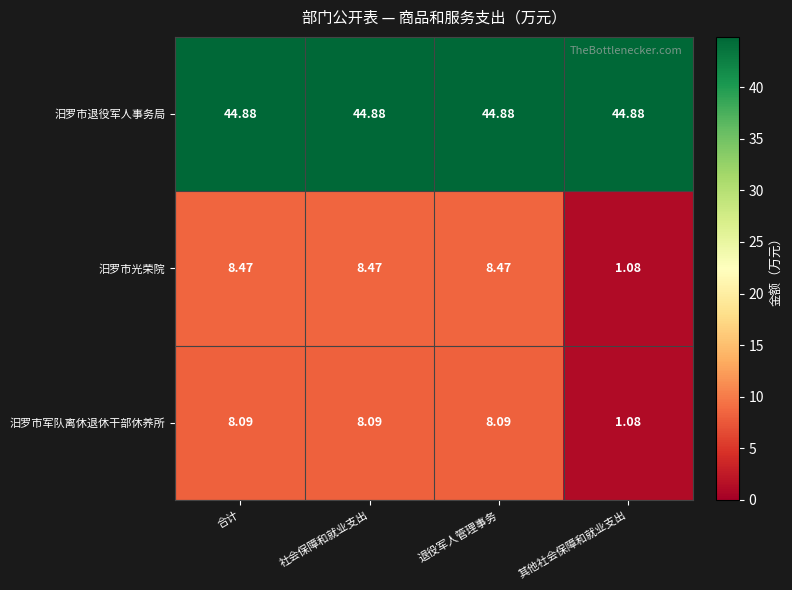

At which label does 汨罗市军队离休退休干部休养所 reach its minimum?

其他社会保障和就业支出